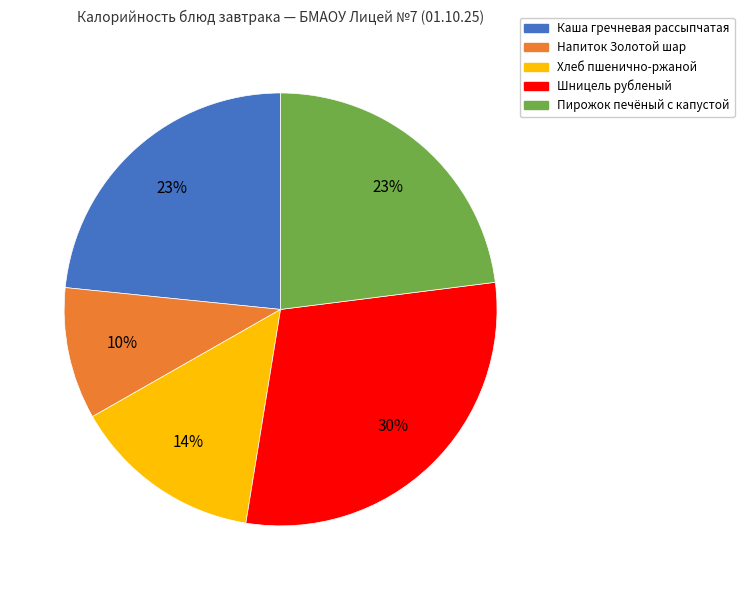

Is the sum of Шницель рубленый and Пирожок печёный с капустой greater than half?

Yes